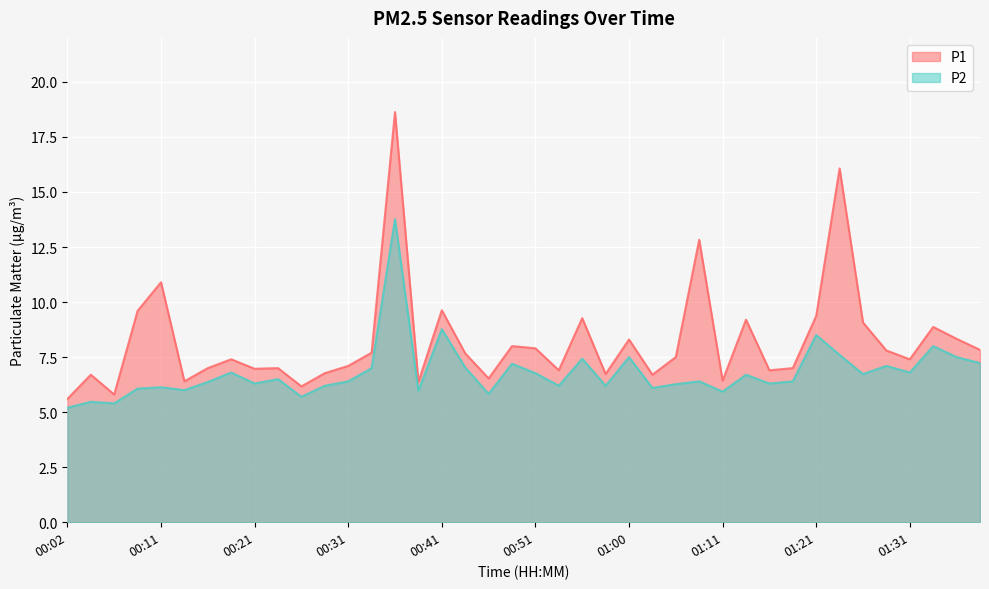

Which category has the highest value across all series?

00:36